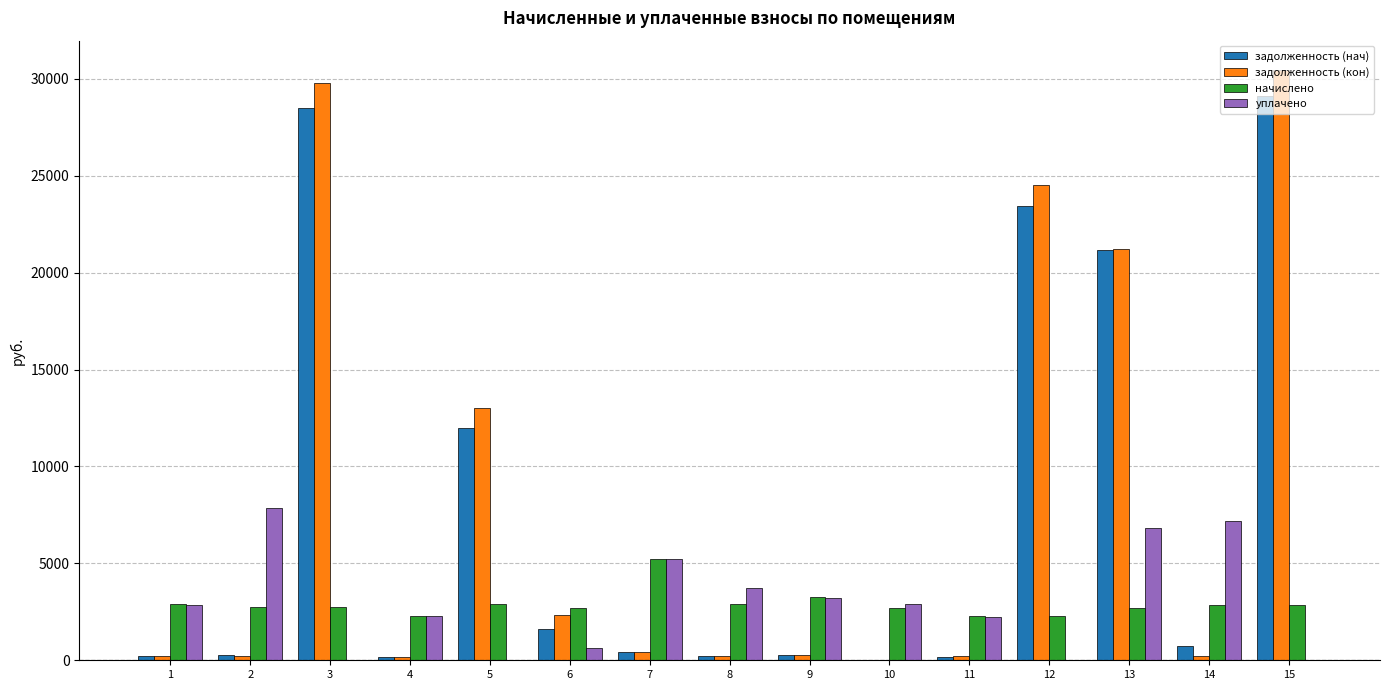

What is the difference between the задолженность (кон) values at 3 and 14?

29522.6